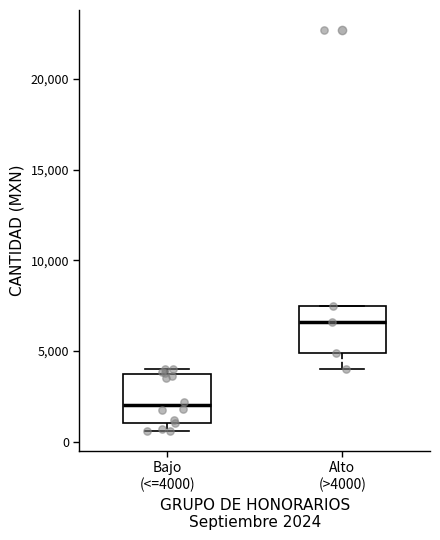

Reading left to right, transcribe this box plot: for each box, give where its median line is, the range the box spans, and where its two whiskers end, as read against the y-axis. The values are not printed on the chart, so give them approximately, as read against the axis.

Bajo (<=4000): median 2000, box 1000 to 4000, whiskers 500 to 4000 (just above the box's upper edge)
Alto (>4000): median 6500, box 5000 to 7500, whiskers 4000 to 7500